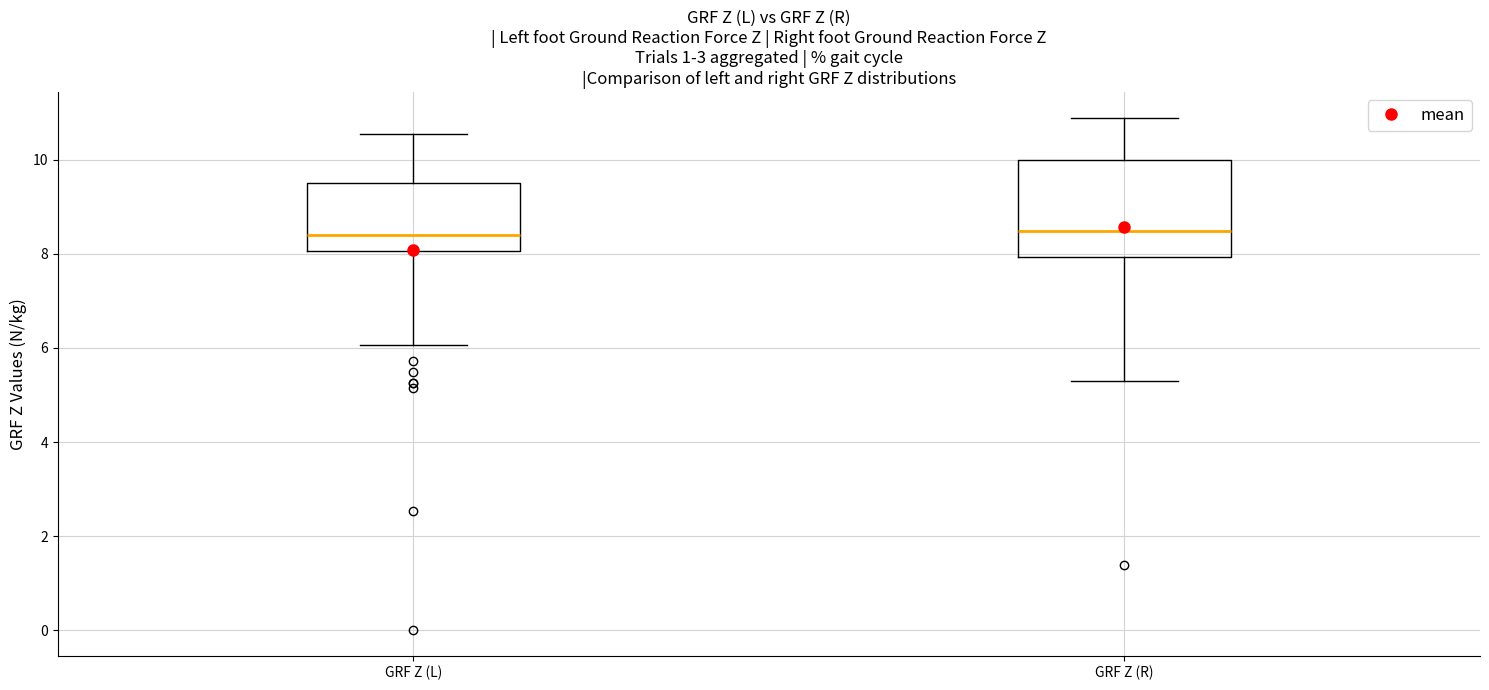

Reading left to right, read every box against the y-axis: the position of its median line, the range the box covers, and the ends of its whiskers. The values are not printed on the chart, so give them approximately, as read against the axis.

GRF Z (L): median 8.4, box 8.0 to 9.6, whiskers 6.0 to 10.6
GRF Z (R): median 8.4, box 8.0 to 10.0, whiskers 5.4 to 10.8